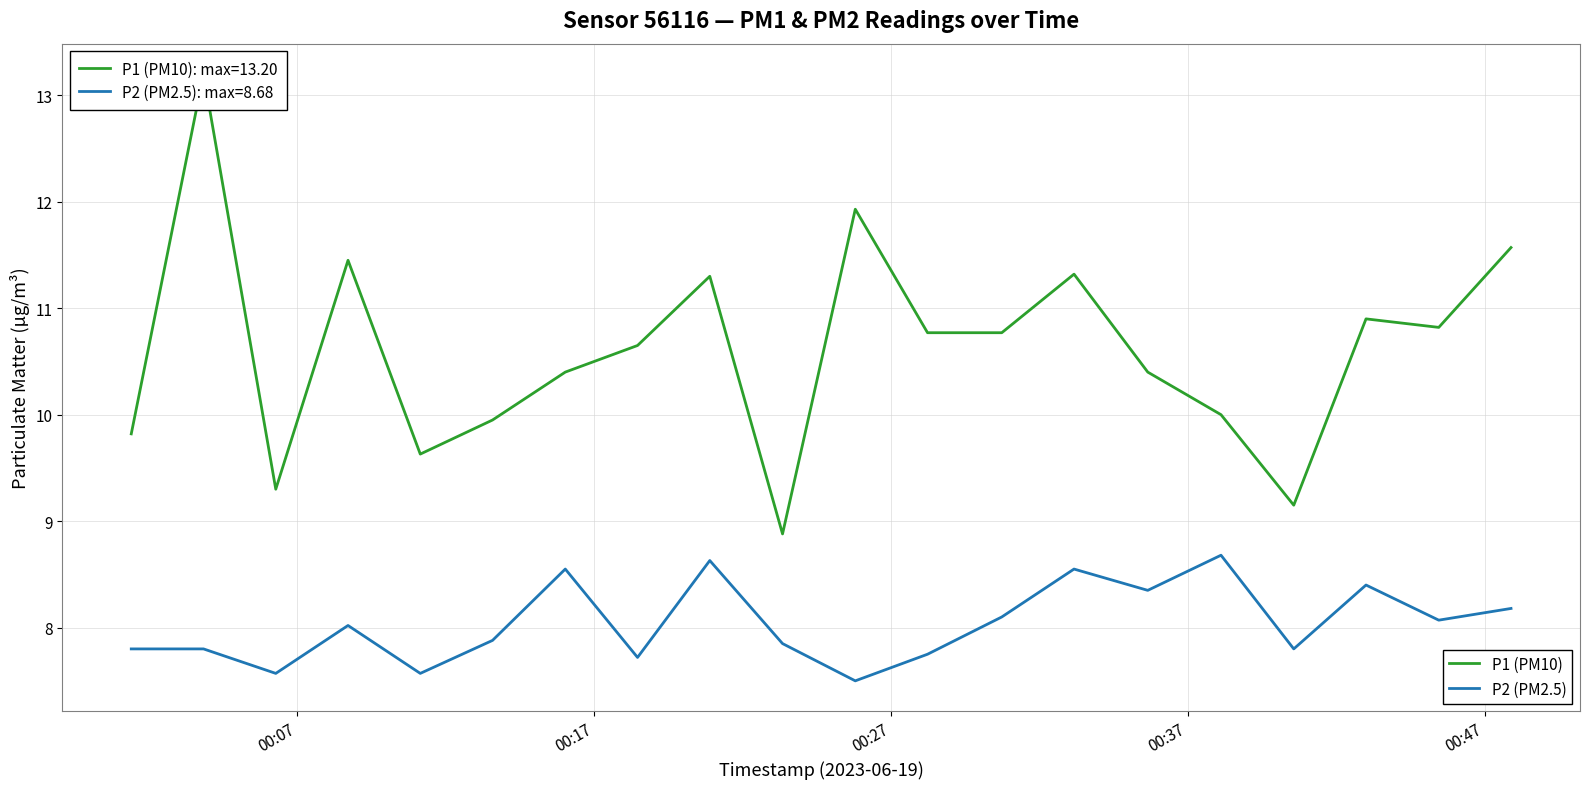

What is the average value of the P1 (PM10) series?

10.6